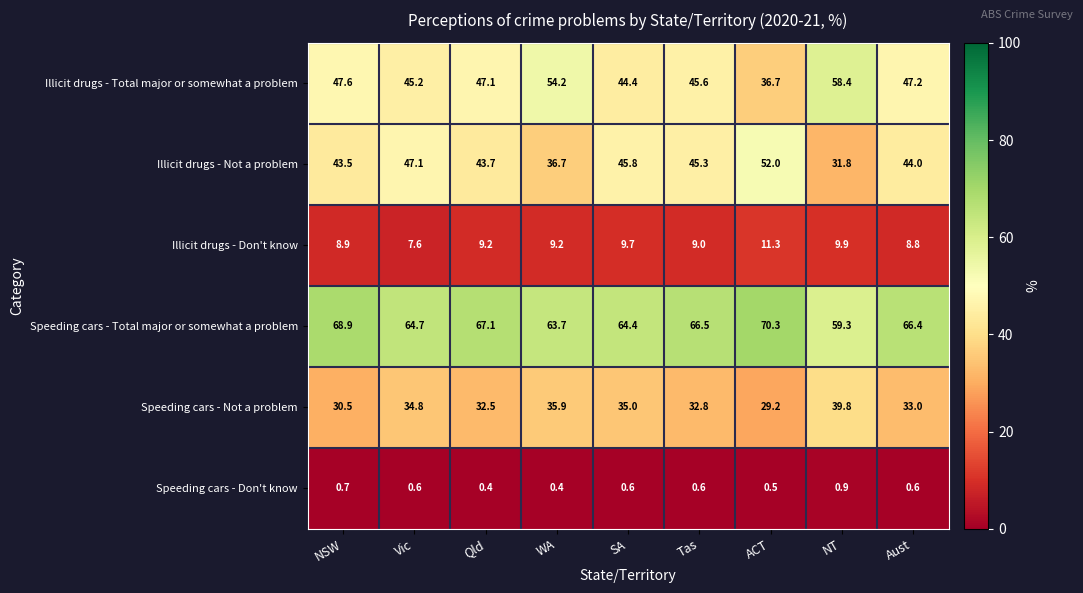

How many distinct data groups are displayed?

6